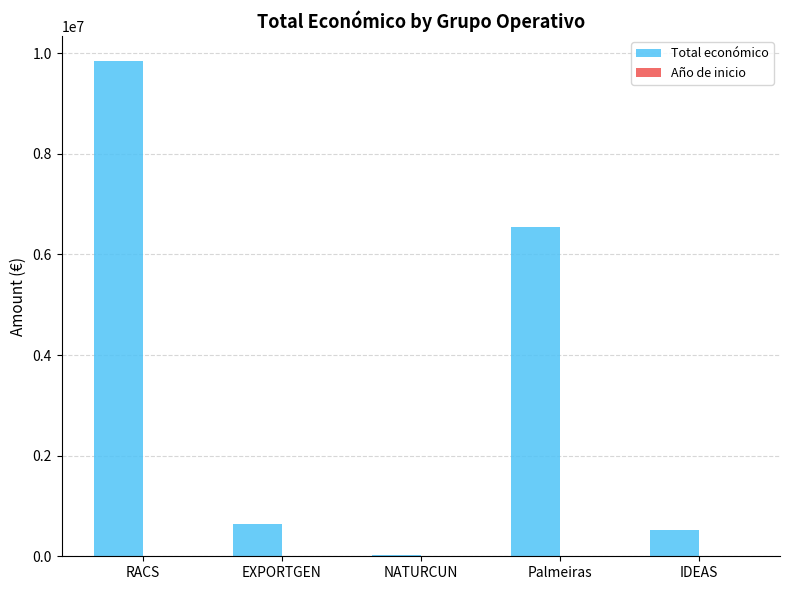

How many series are shown in this chart?

2